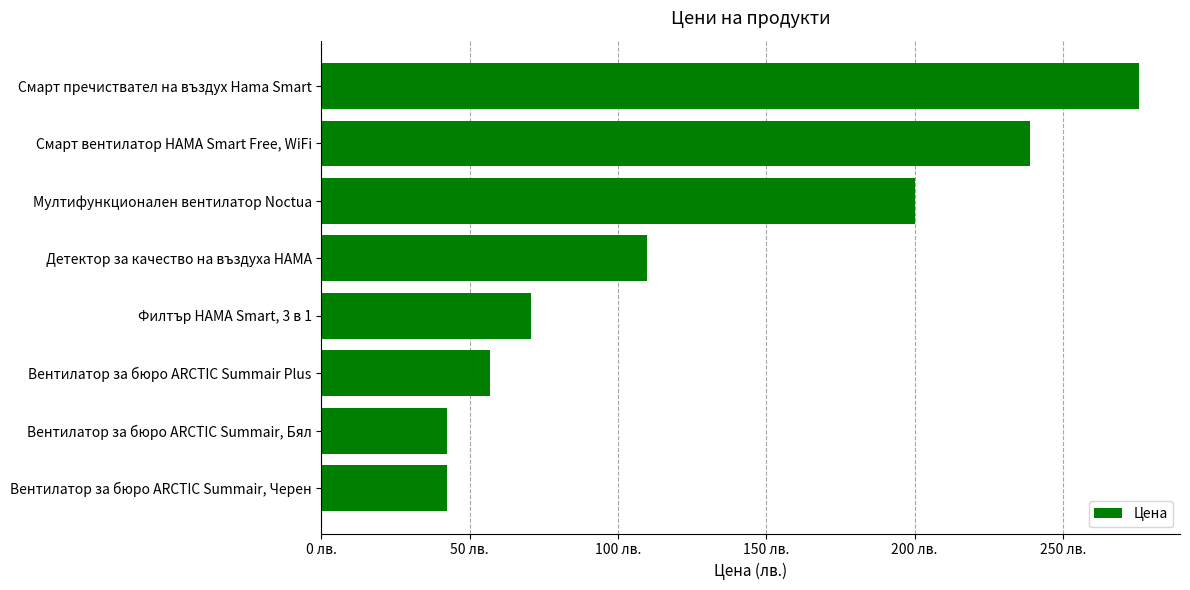

What is the smallest value displayed?

42.3